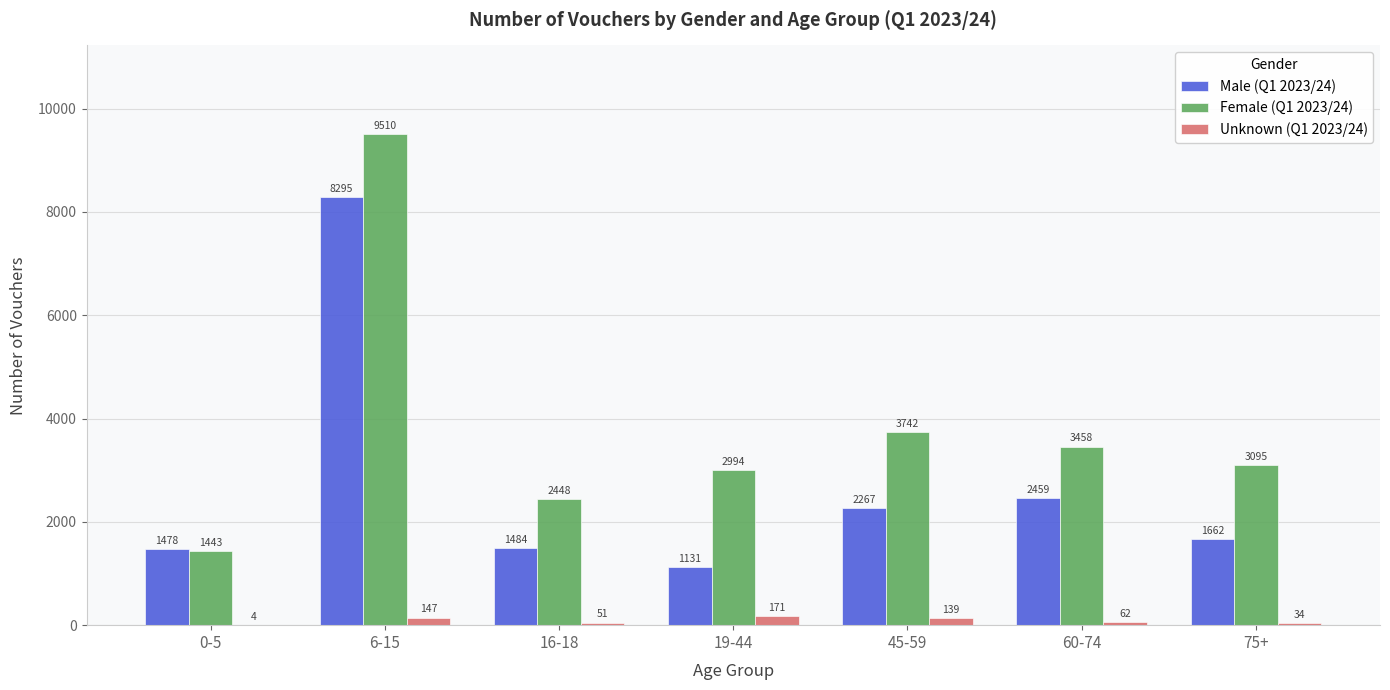

How many groups of bars are there?

7